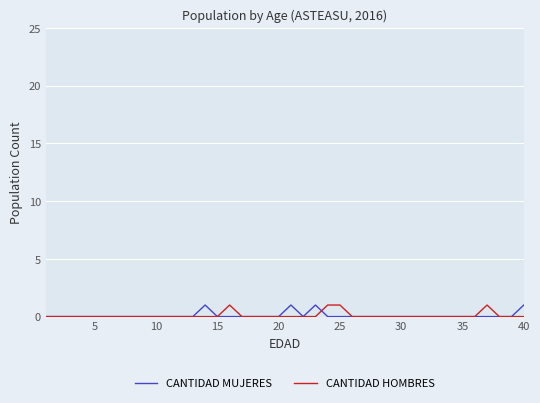

The value of CANTIDAD MUJERES at 10 is 0. True or false?

True